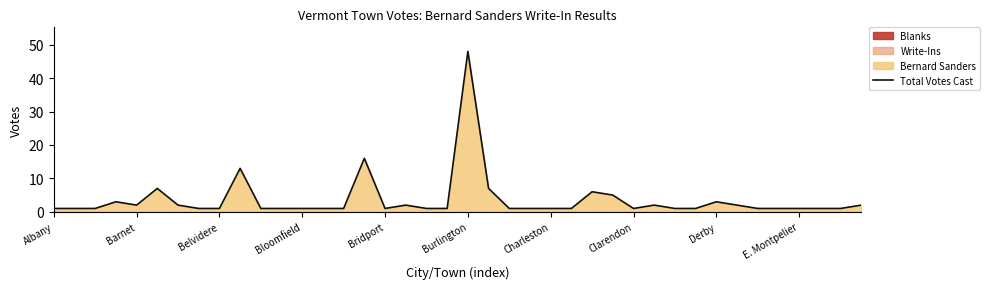

Which category has the highest value in the Total Votes Cast series?

Burlington